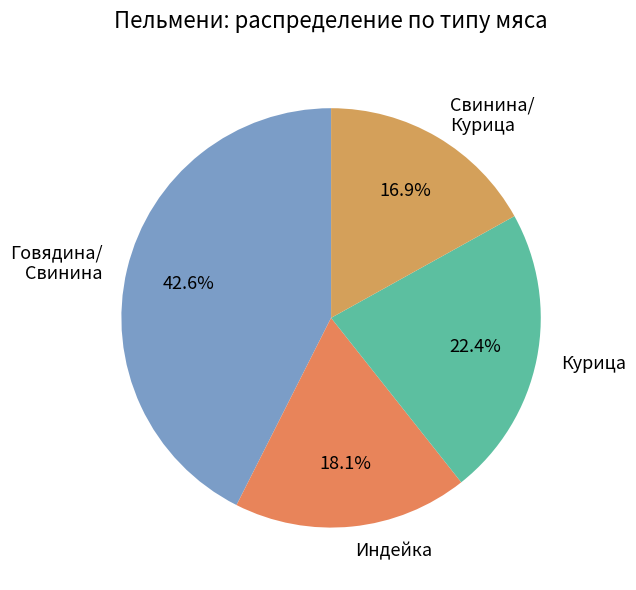

Which slice is the smallest?

Свинина/ Курица